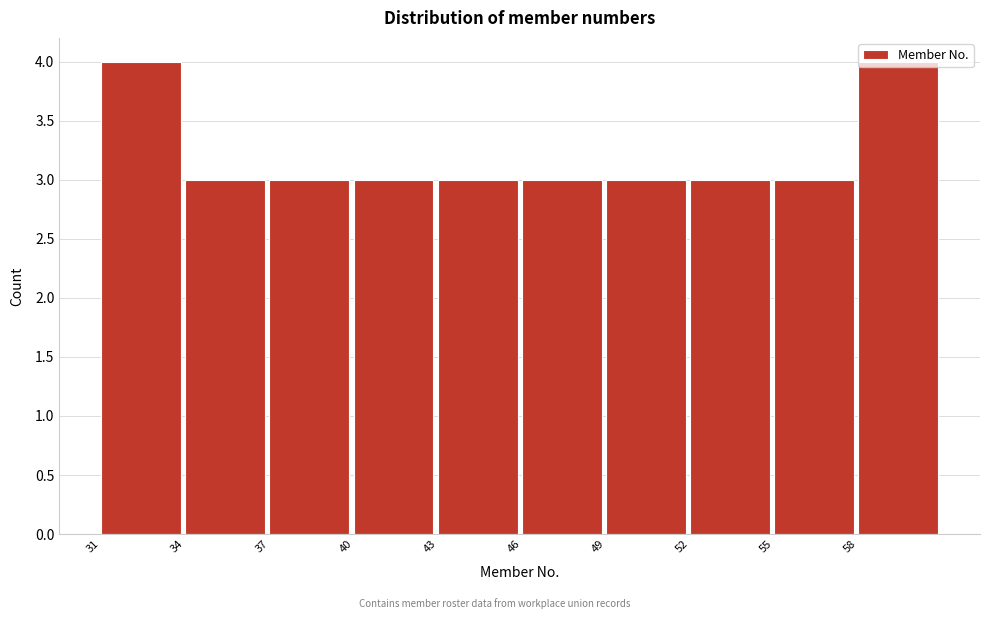

What is the ratio of the value at 40 to the value at 49?

1.0